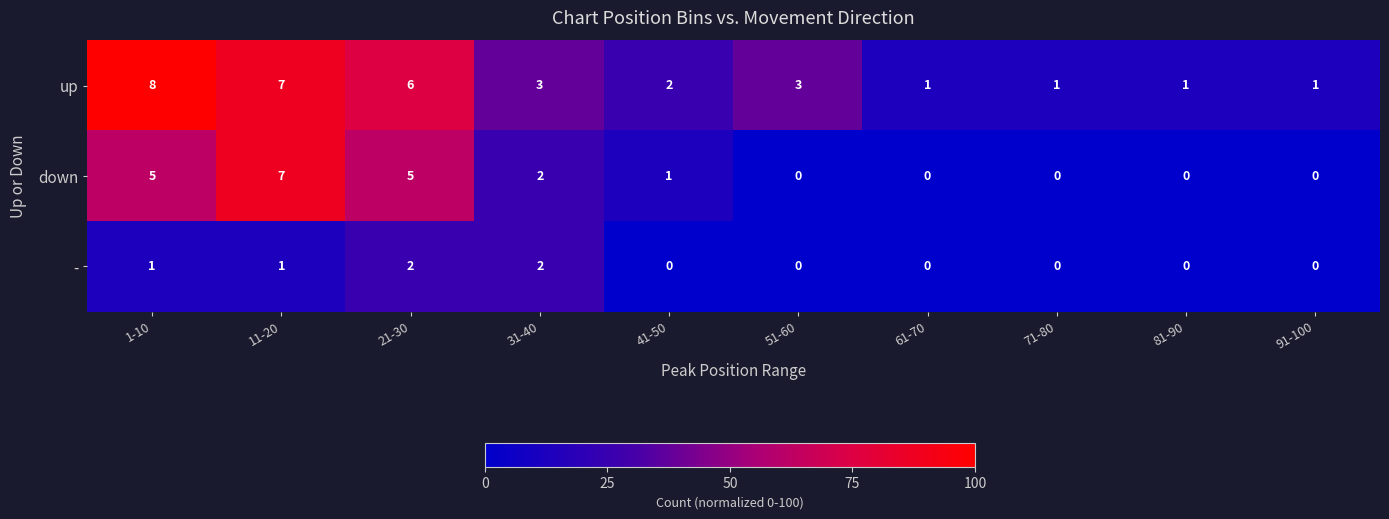

Which series changed the most between 11-20 and 61-70?

down